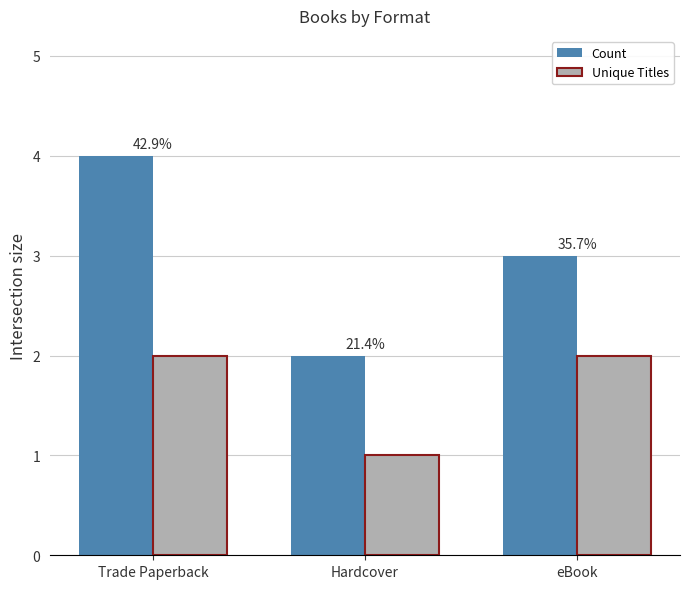

Where is Unique Titles nearest to the value 1?

Hardcover